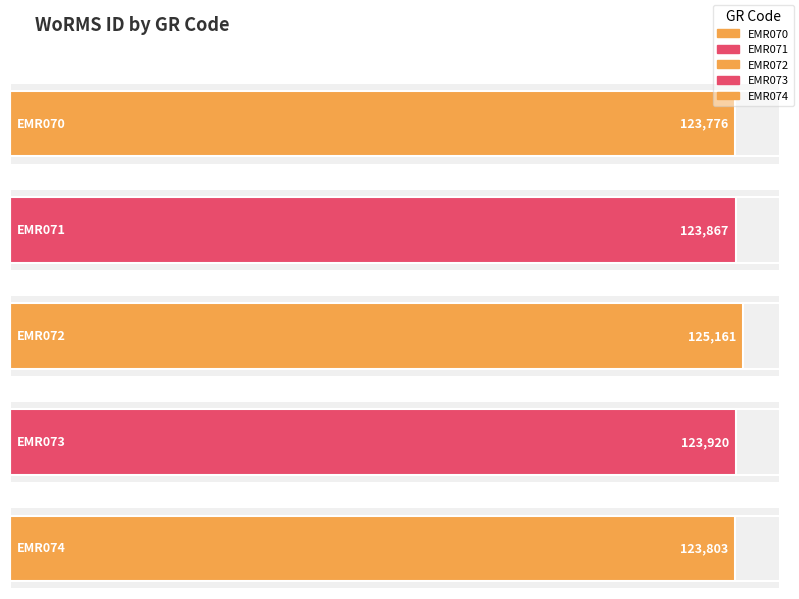

What is the maximum value shown in the chart?

125161